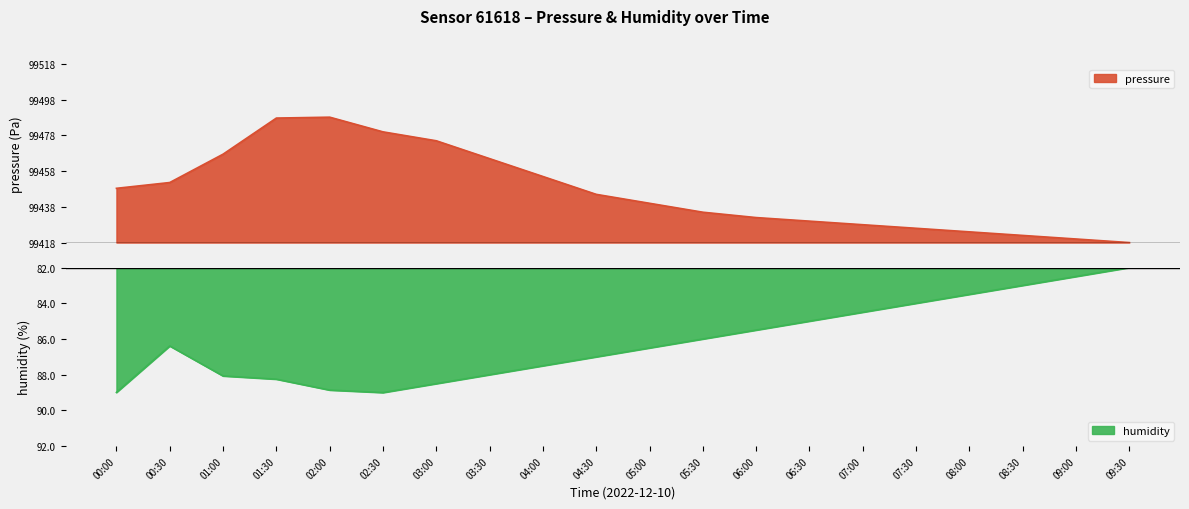

True or false: humidity and pressure intersect in this chart.

False